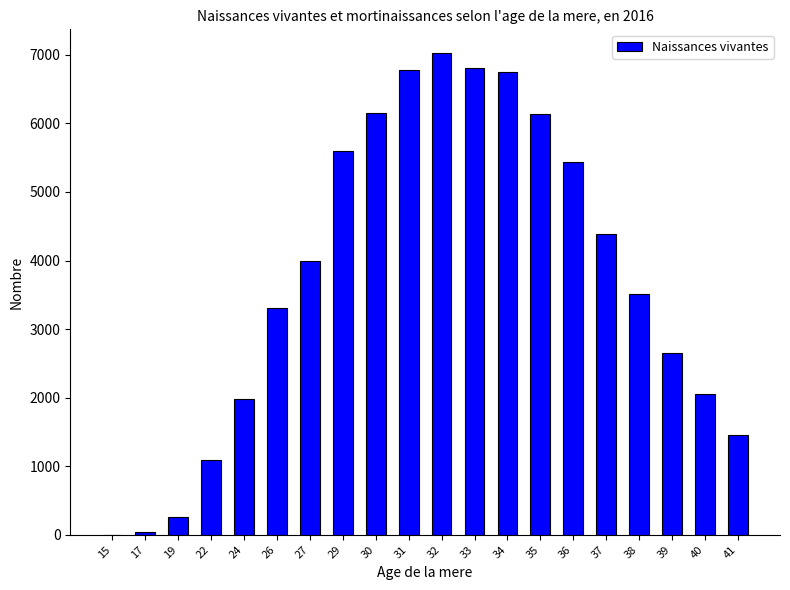

What is the maximum value shown in the chart?

7020